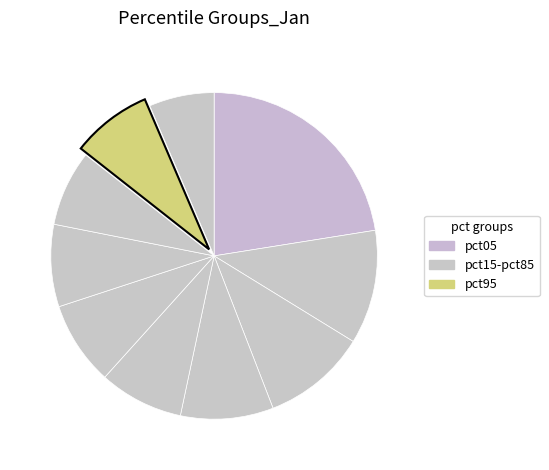

Count the number of slices in the pie.

10